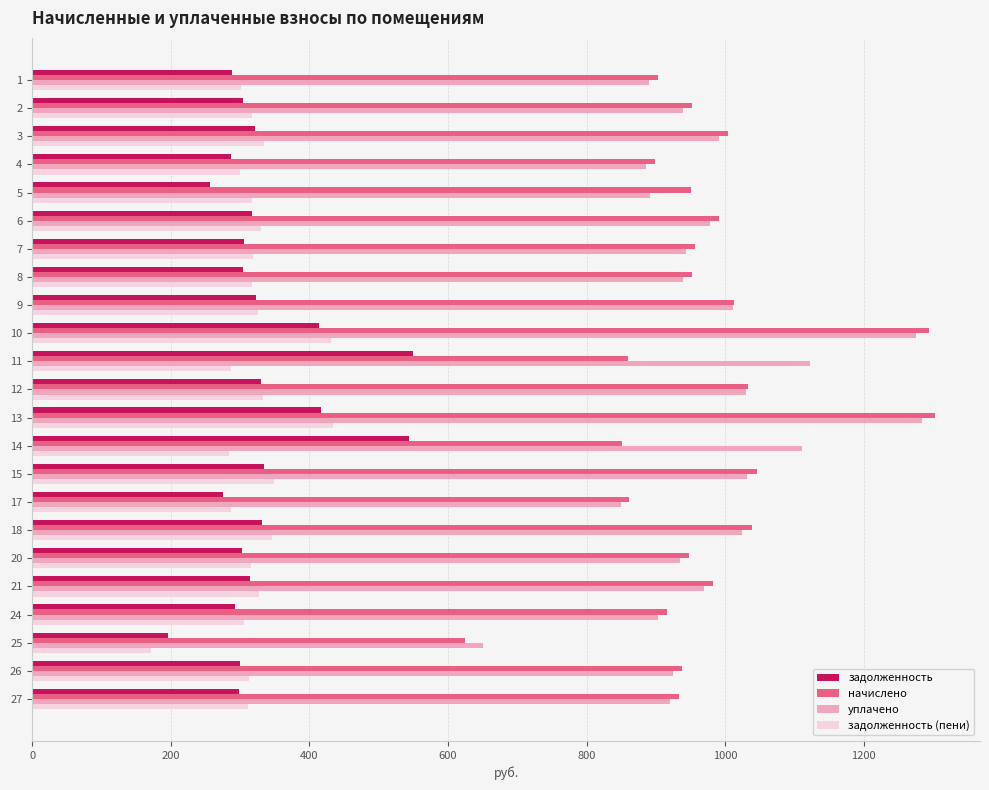

Rank the series by their maximum value, from lowest to highest.

задолженность (пени), задолженность, уплачено, начислено